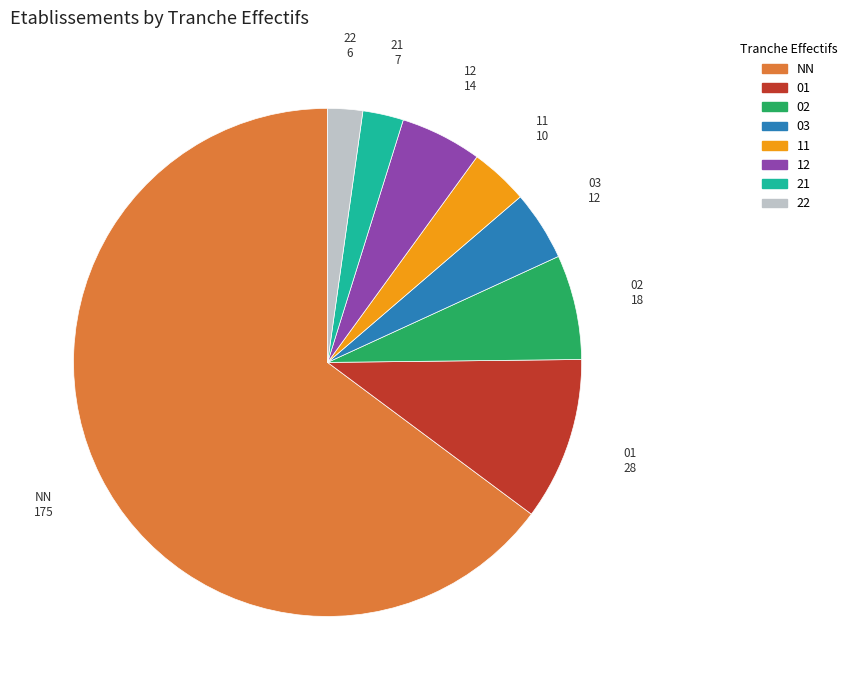

Which category has the biggest portion of the pie?

NN